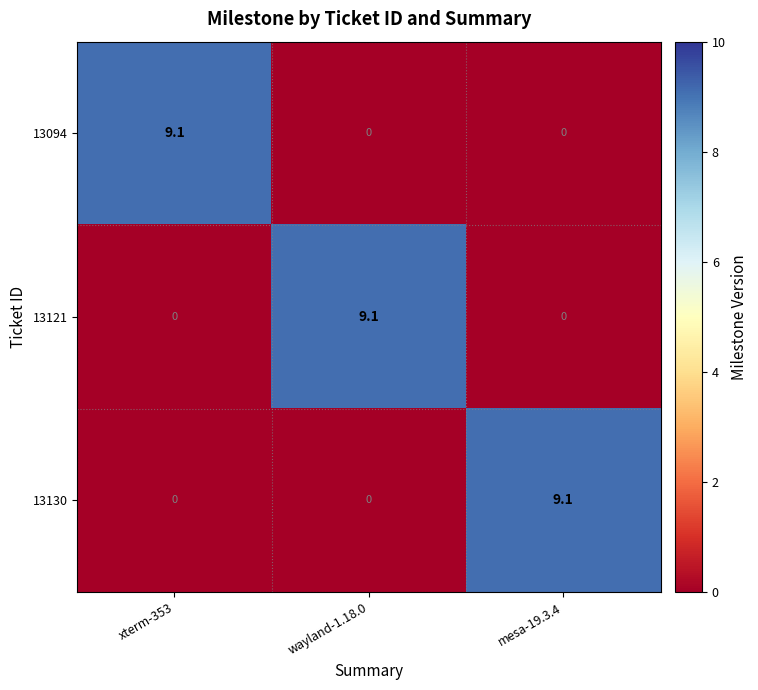

What is the difference between the highest and lowest values at wayland-1.18.0?

9.1